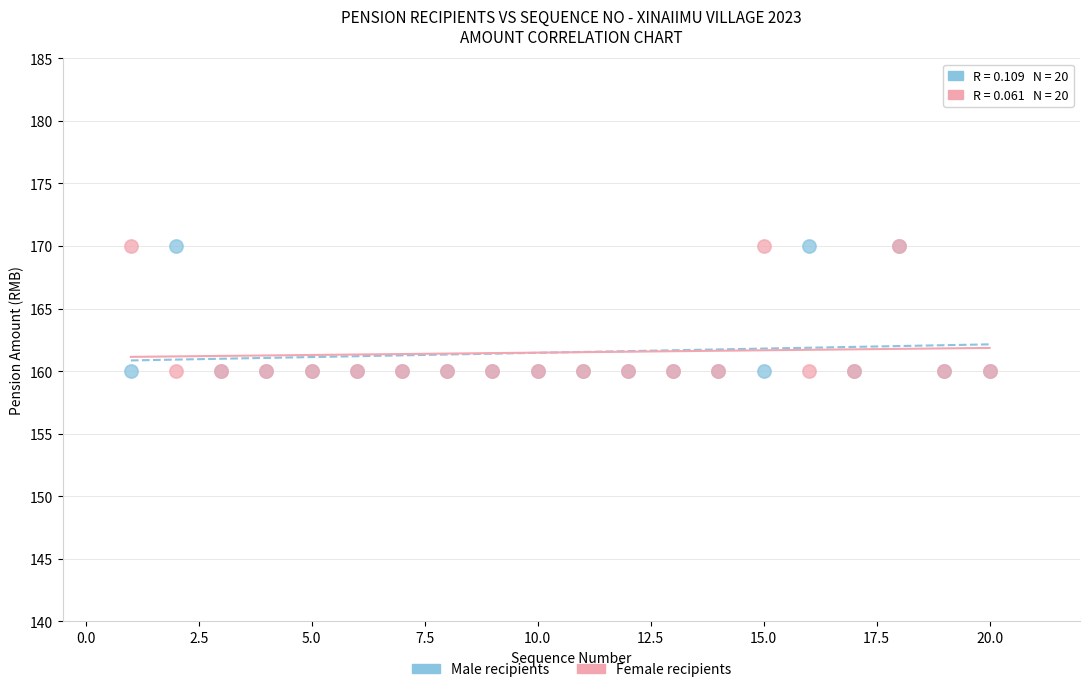

What is the X range (max minus min) for the scatter plot?

19